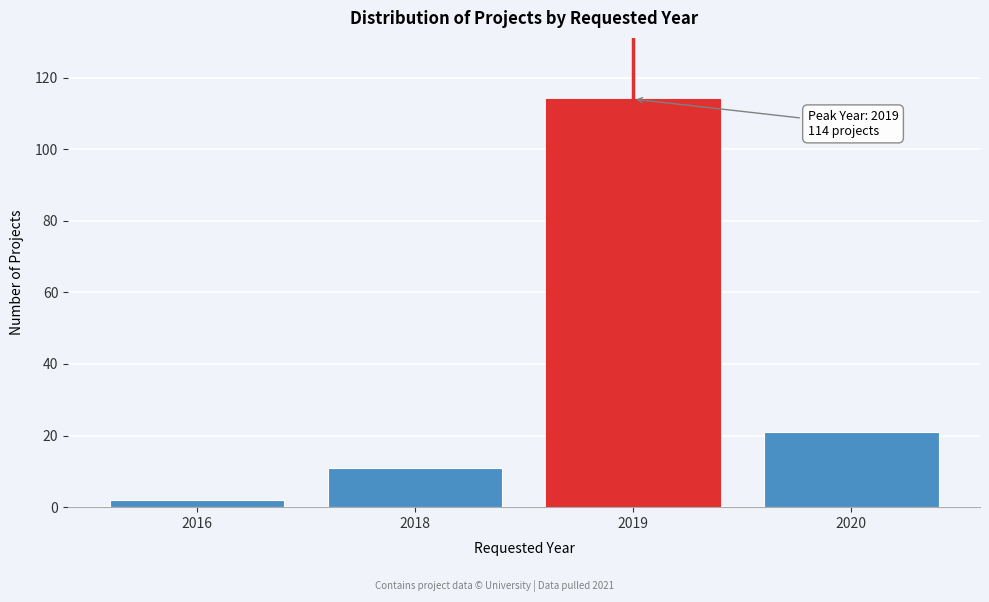

Reading left to right, list all the values displayed in this chart.

2016=2	2018=11	2019=114	2020=21